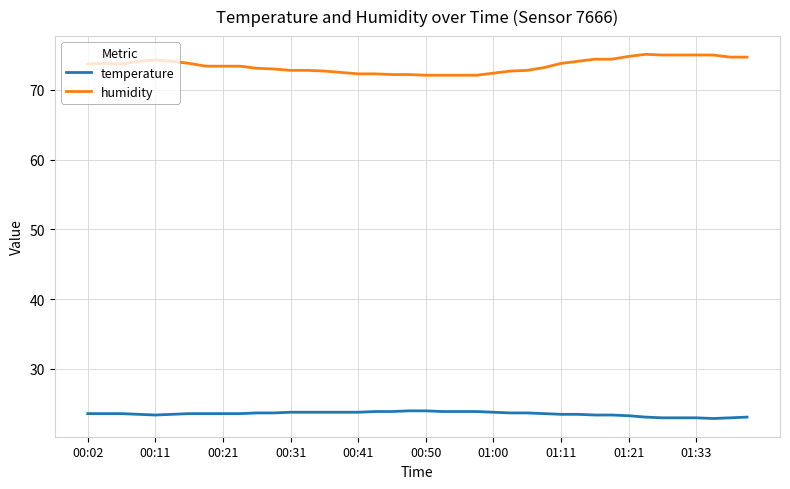

True or false: humidity and temperature cross at least once.

False